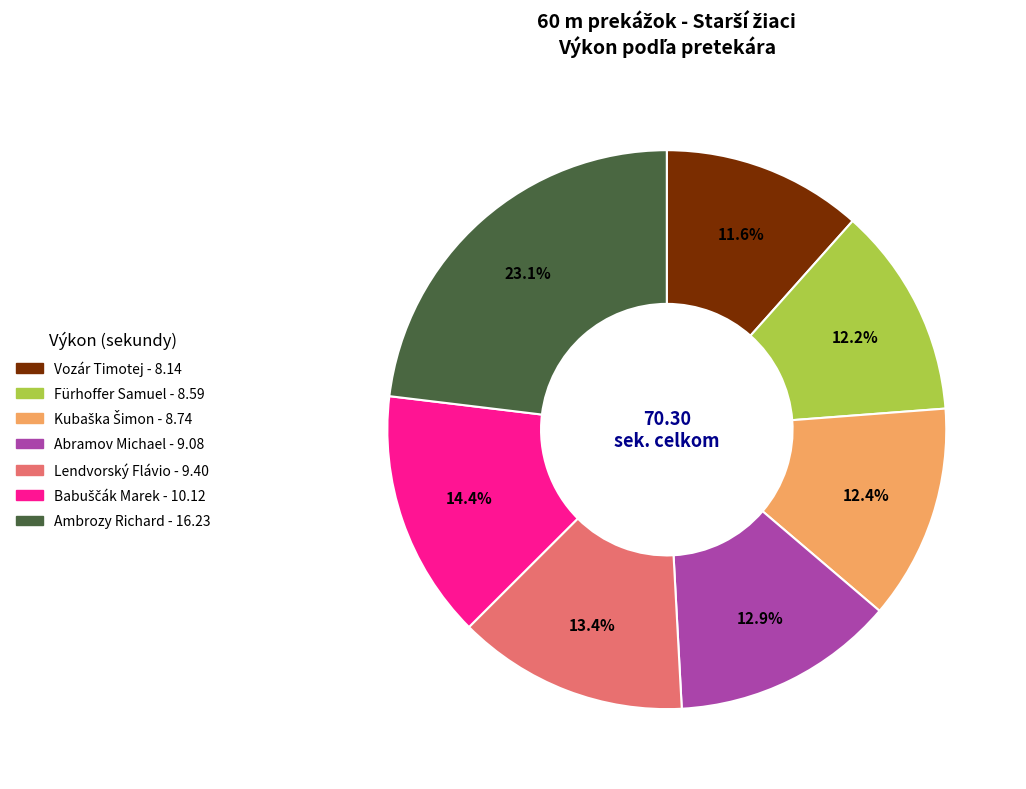

What percentage is the Vozár Timotej slice, to the nearest percent?

12%